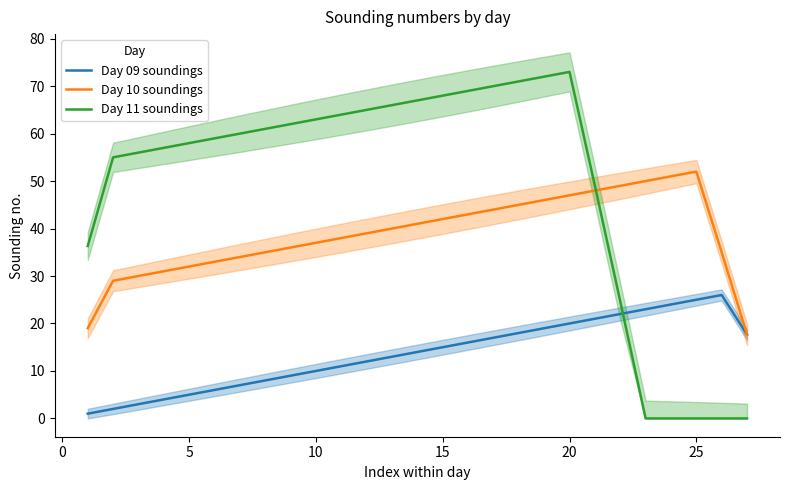

Reading right to left, extract all data points from this chart.

Day 09 soundings: 17.7	26.0	25.0	24.0	23.0	22.0	21.0	20.0	19.0	18.0	17.0	16.0	15.0	14.0	13.0	12.0	11.0	10.0	9.0	8.0	7.0	6.0	5.0	4.0	3.0	2.0	1.0
Day 10 soundings: 17.7	35.0	52.0	51.0	50.0	49.0	48.0	47.0	46.0	45.0	44.0	43.0	42.0	41.0	40.0	39.0	38.0	37.0	36.0	35.0	34.0	33.0	32.0	31.0	30.0	29.0	19.0
Day 11 soundings: 0.0	0.0	0.0	0.0	0.0	24.7	49.0	73.0	72.0	71.0	70.0	69.0	68.0	67.0	66.0	65.0	64.0	63.0	62.0	61.0	60.0	59.0	58.0	57.0	56.0	55.0	36.3